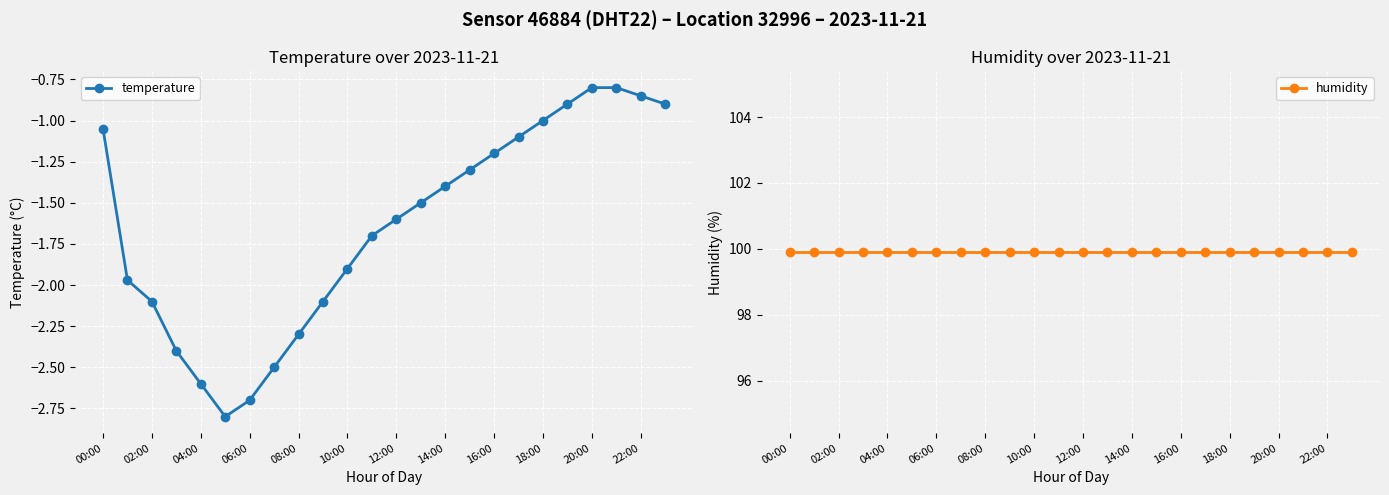

What is the sum of all humidity values?

2397.6